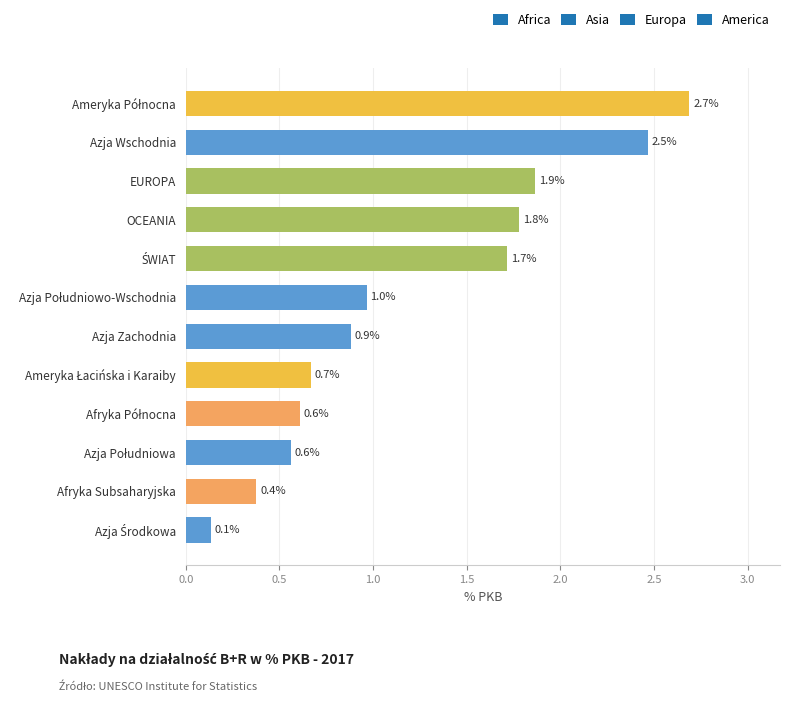

What is the maximum value shown in the chart?

2.7